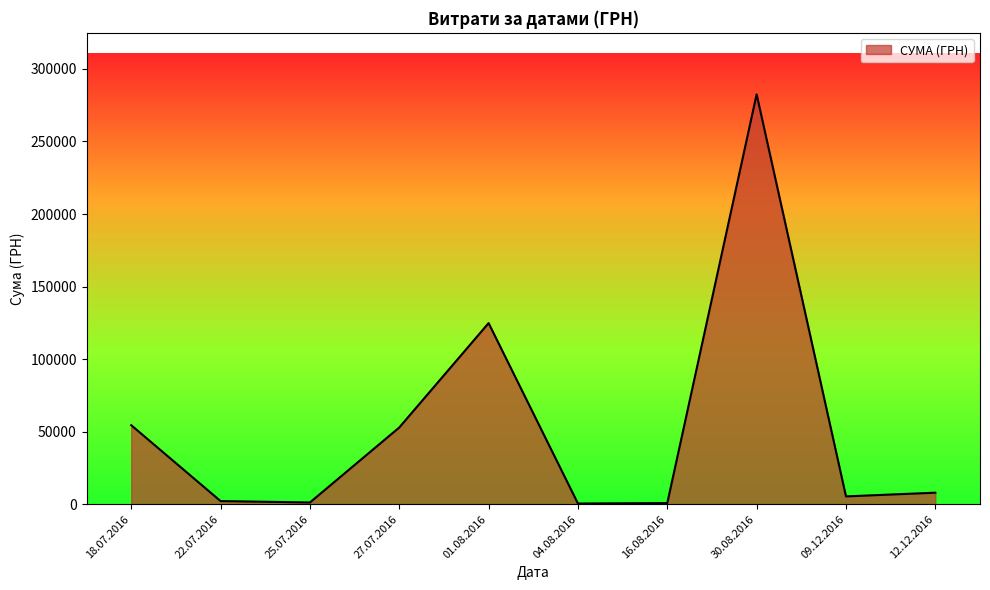

What is the change in value from 18.07.2016 to 30.08.2016?

+228009.1